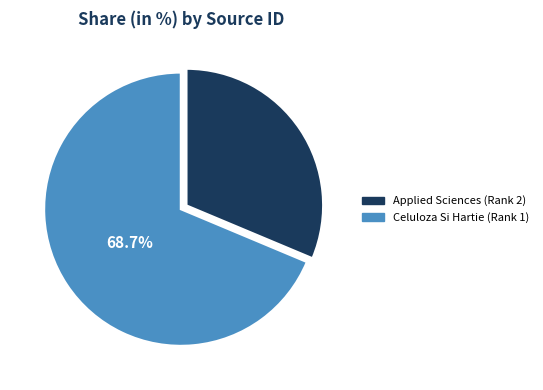

How many slices are in this pie chart?

2